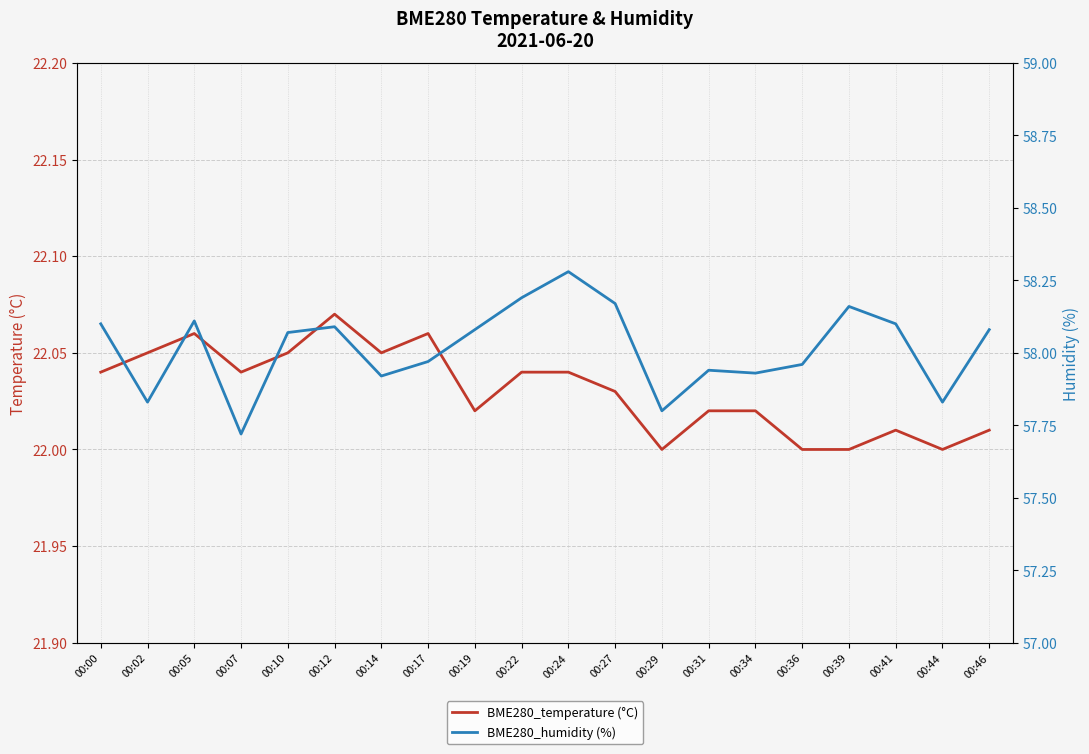

How many values in the BME280_temperature (°C) series exceed 22?

16